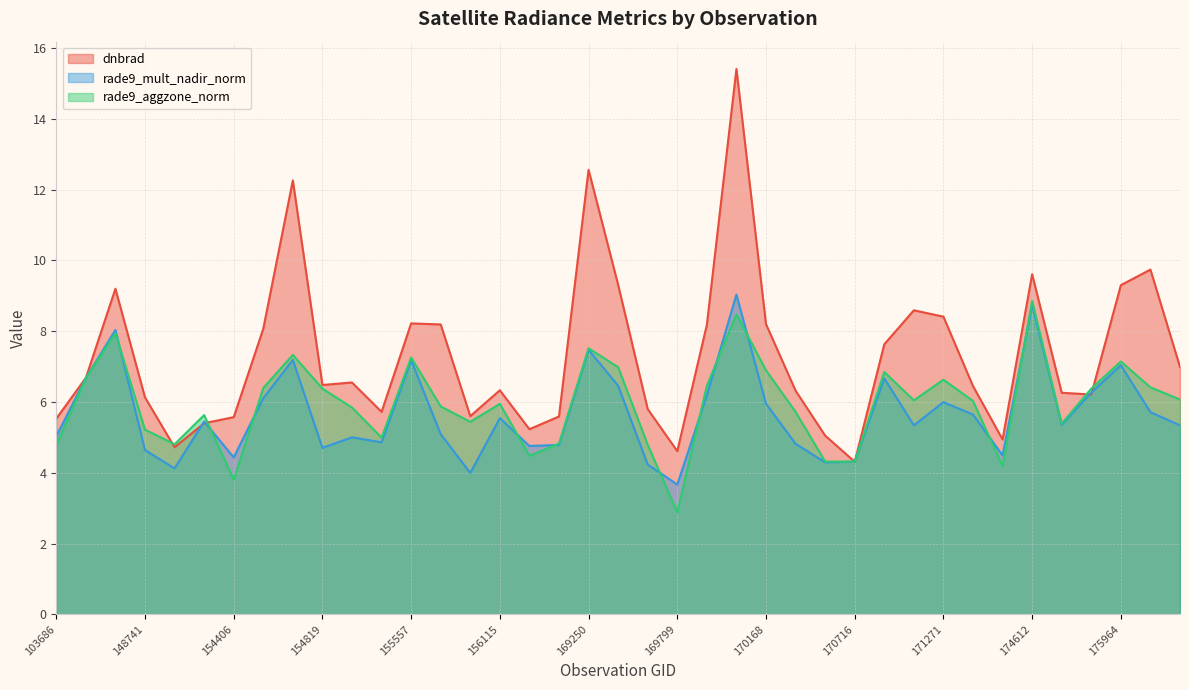

Which label corresponds to the smallest value in the chart?

169799